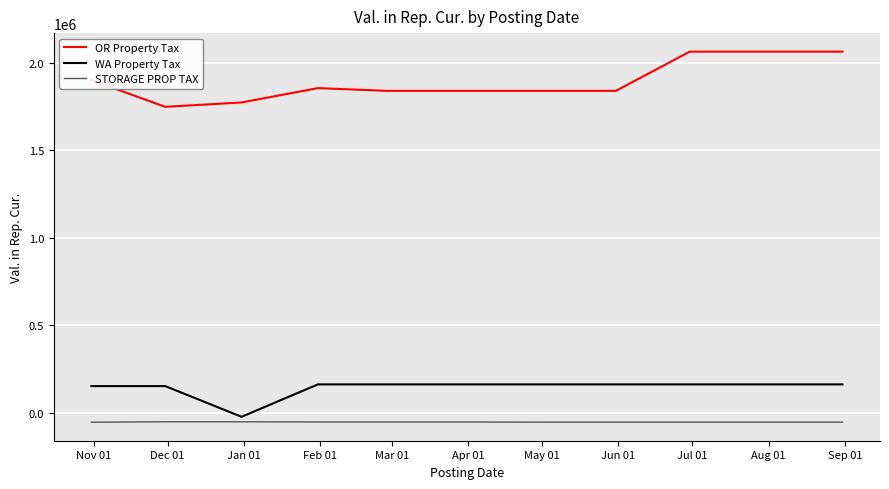

Which series has the largest total across all categories?

OR Property Tax